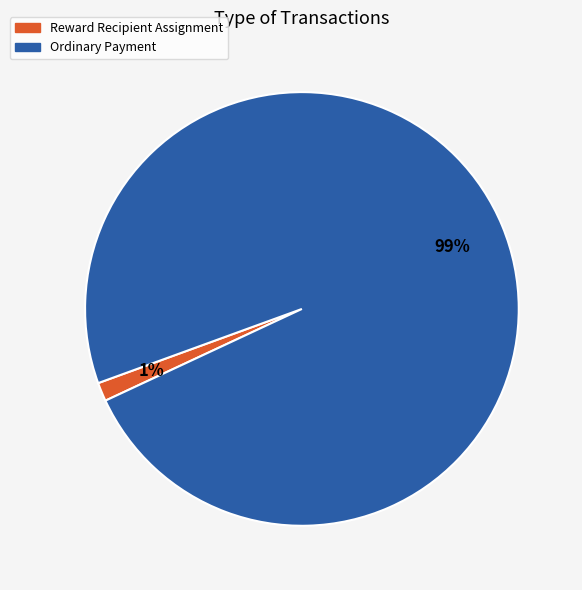

Between Reward Recipient Assignment and Ordinary Payment, which is larger?

Ordinary Payment